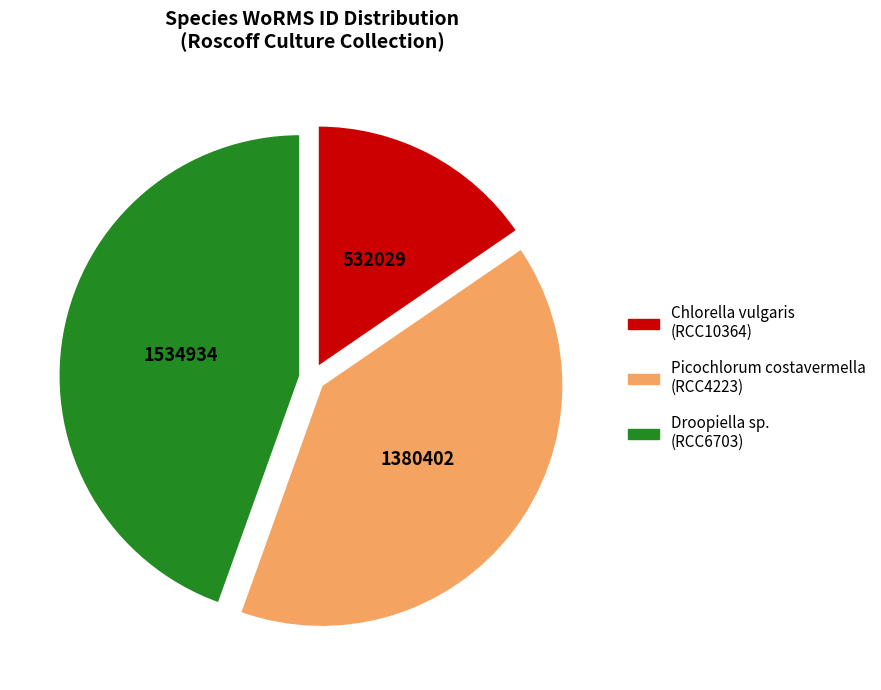

Combined, do Chlorella vulgaris (RCC10364) and Picochlorum costavermella (RCC4223) account for over 50%?

Yes